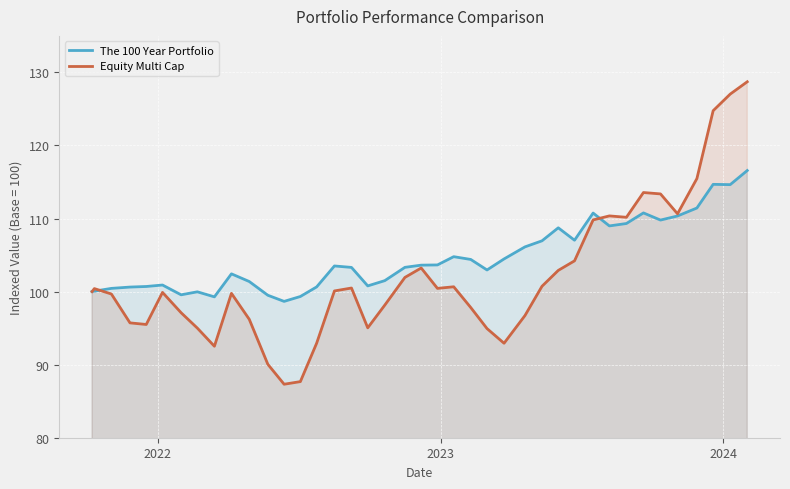

Rank the series by their average value, from lowest to highest.

Equity Multi Cap, The 100 Year Portfolio